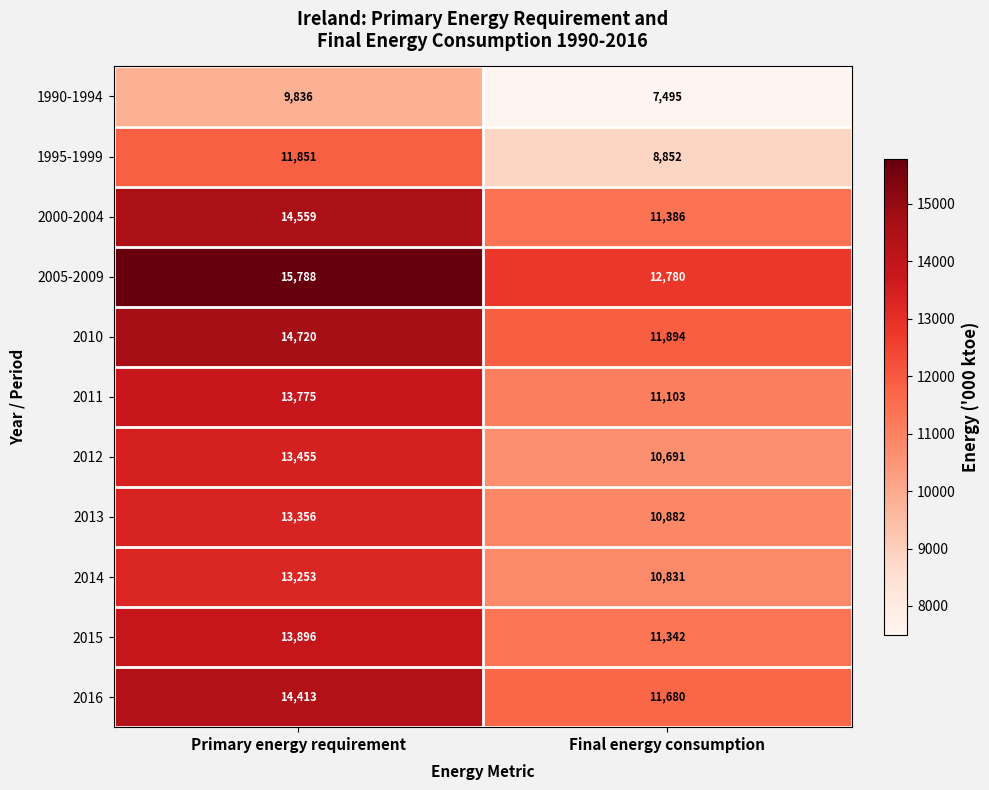

What is the difference between the highest and lowest values at Primary energy requirement?

5952